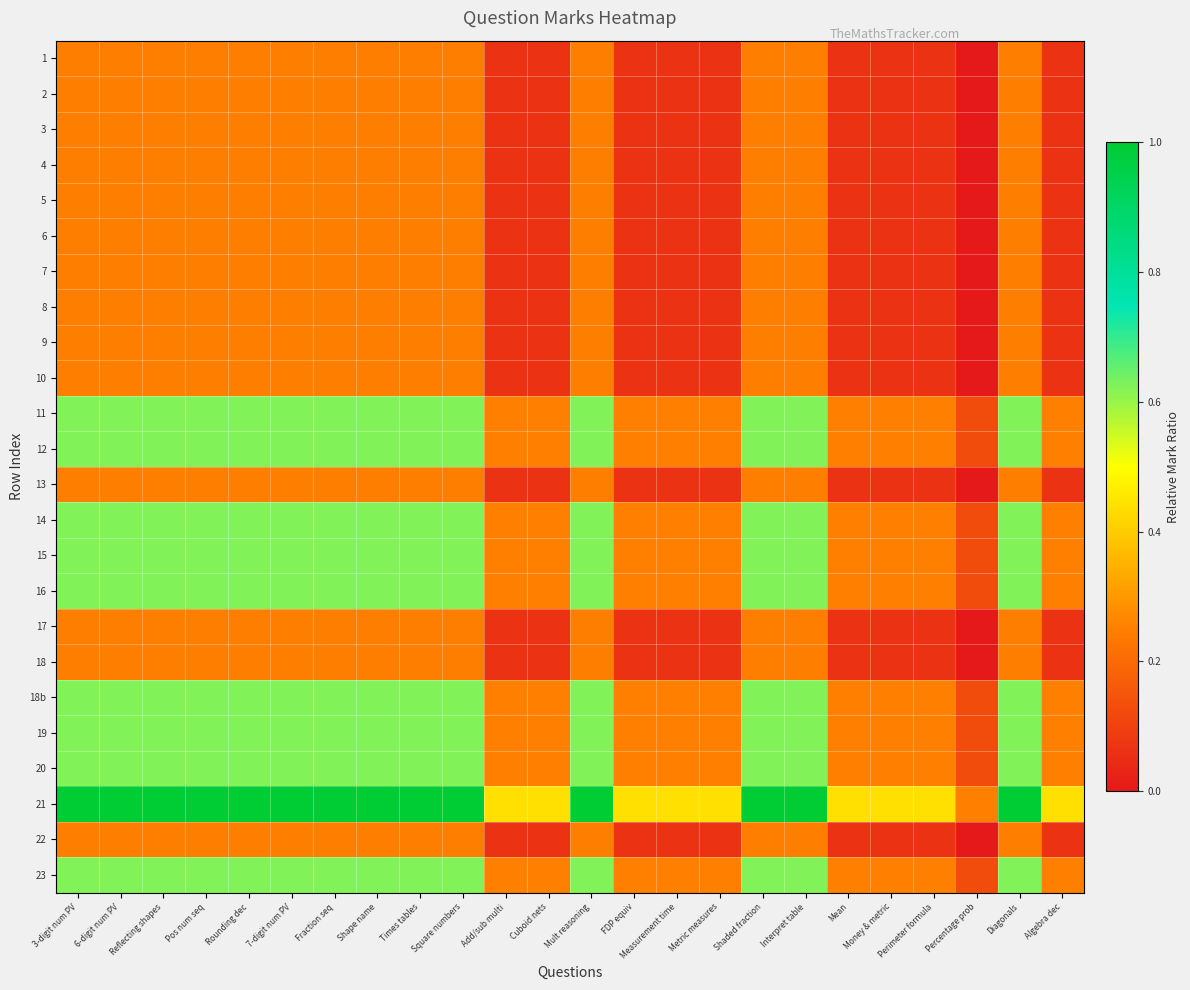

What is the spread (max minus min) of values at Pos num seq?

0.8